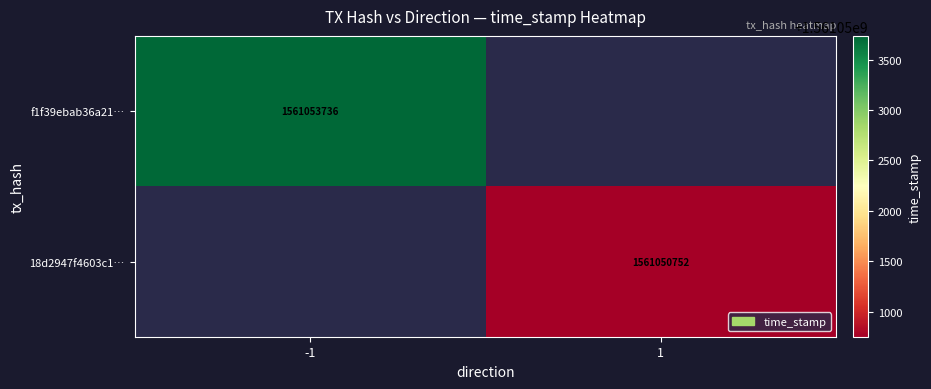

The value of 18d2947f4603c1… at 1 is 1561050752. True or false?

True